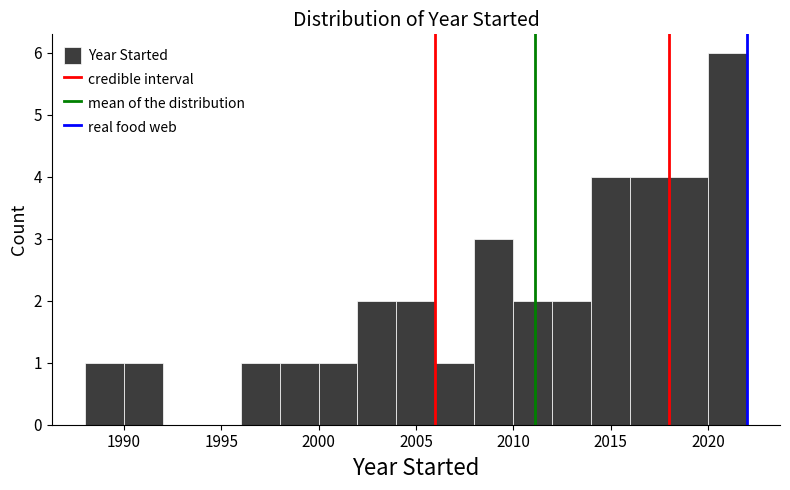

Which range on the x-axis has the tallest bar?

2020 to 2022